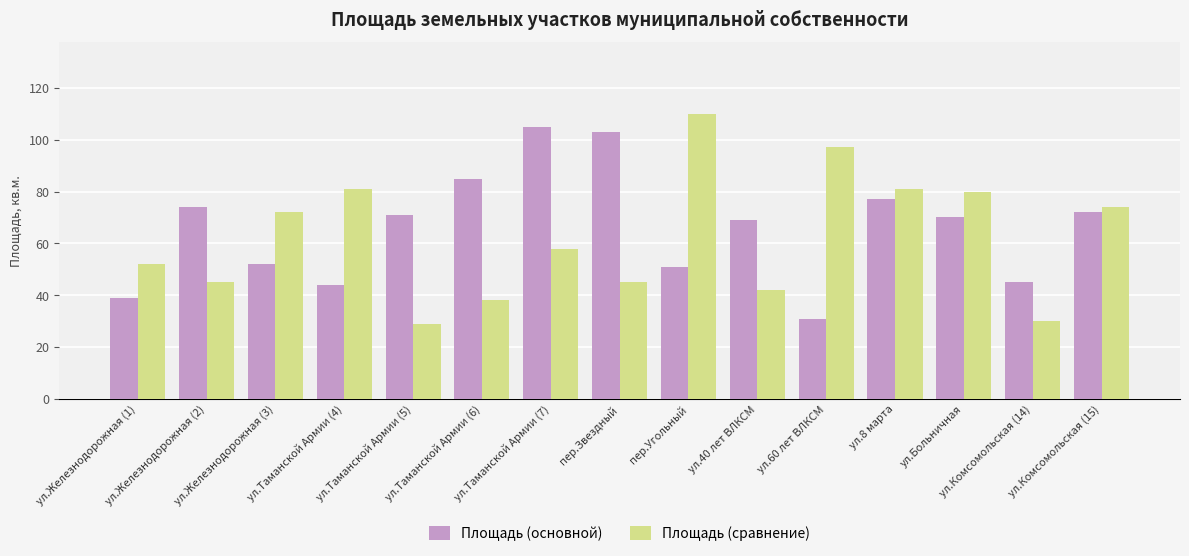

What are all the series names shown in the legend?

Площадь (основной), Площадь (сравнение)